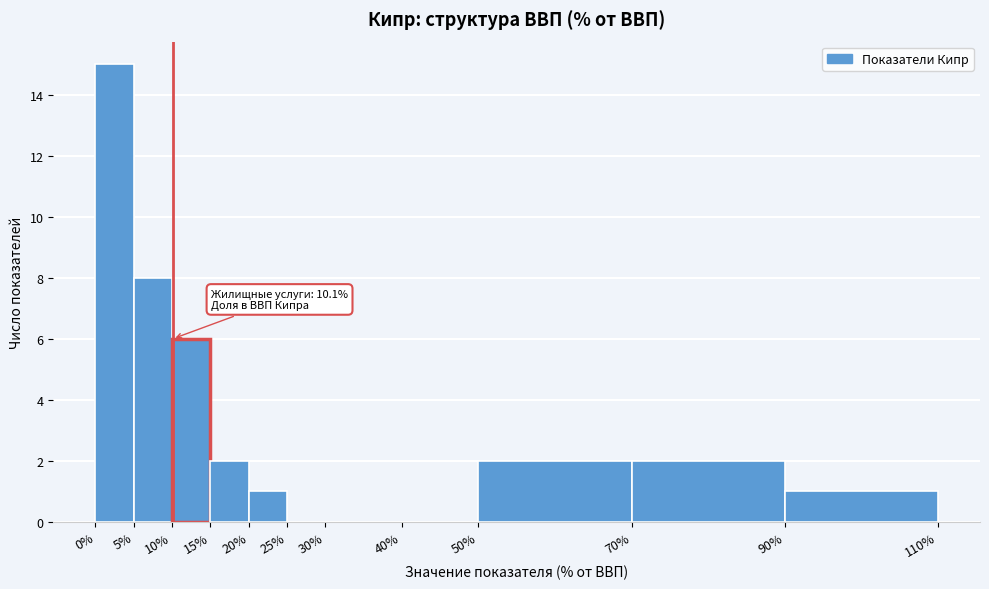

Over which range of the x-axis is the bar tallest?

0% to 5%